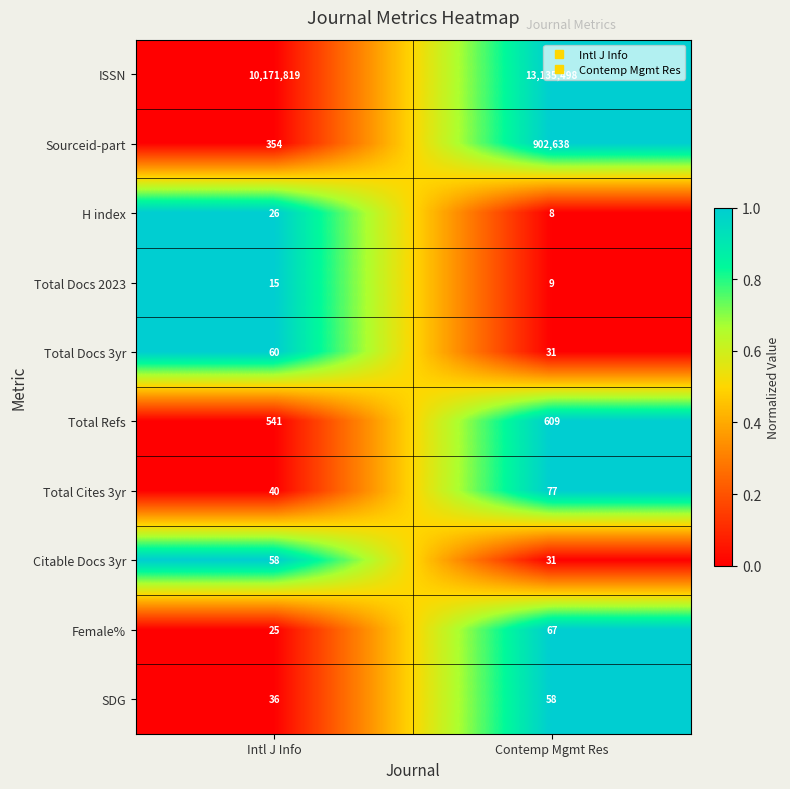

At which category does the chart reach its peak across all series?

Contemp Mgmt Res